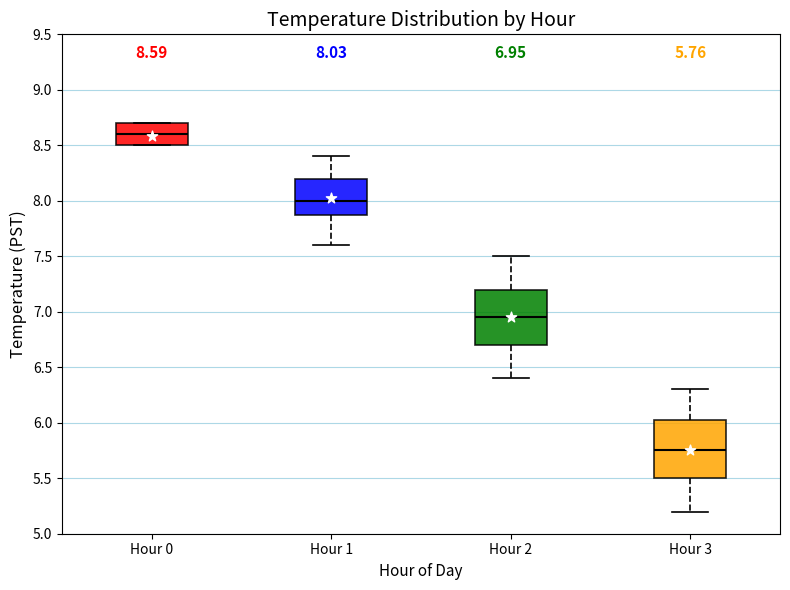

Which box's median line is the highest?

Hour 0